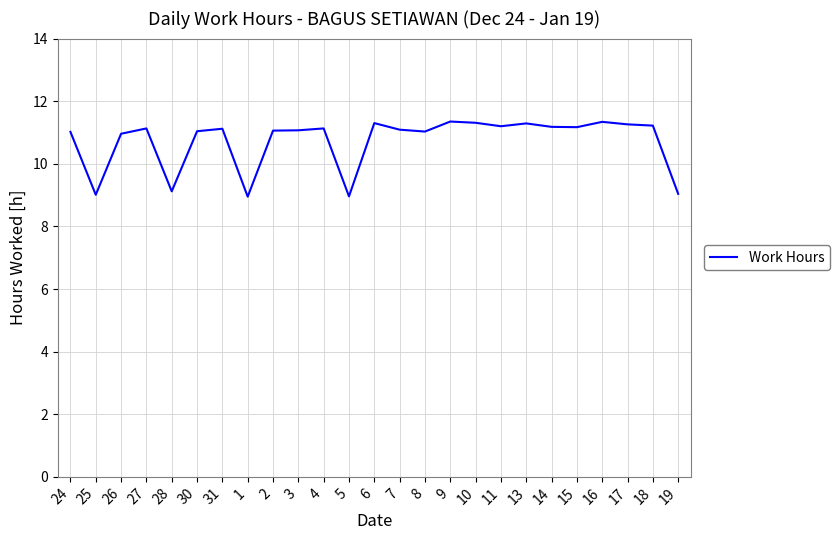

What position from the right is 16?

4